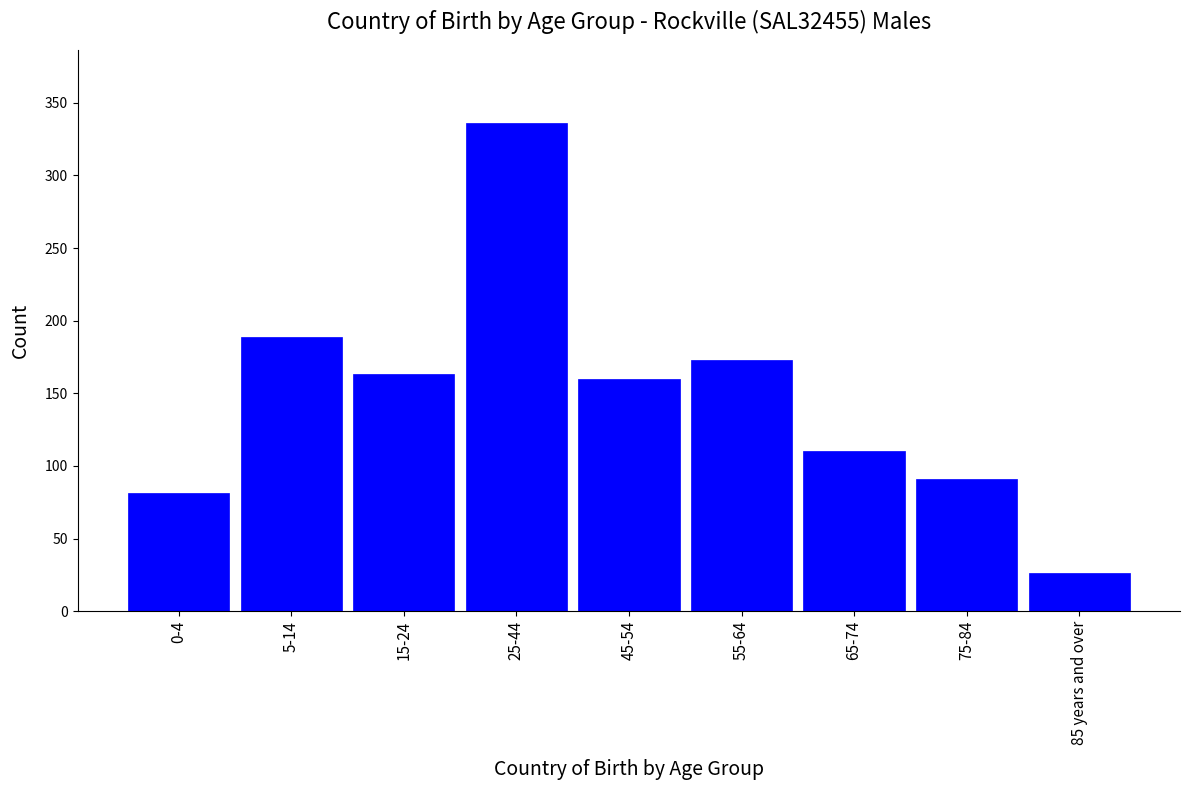

Reading left to right, what are all the values shown in this chart?

81	189	163	336	160	173	110	91	26